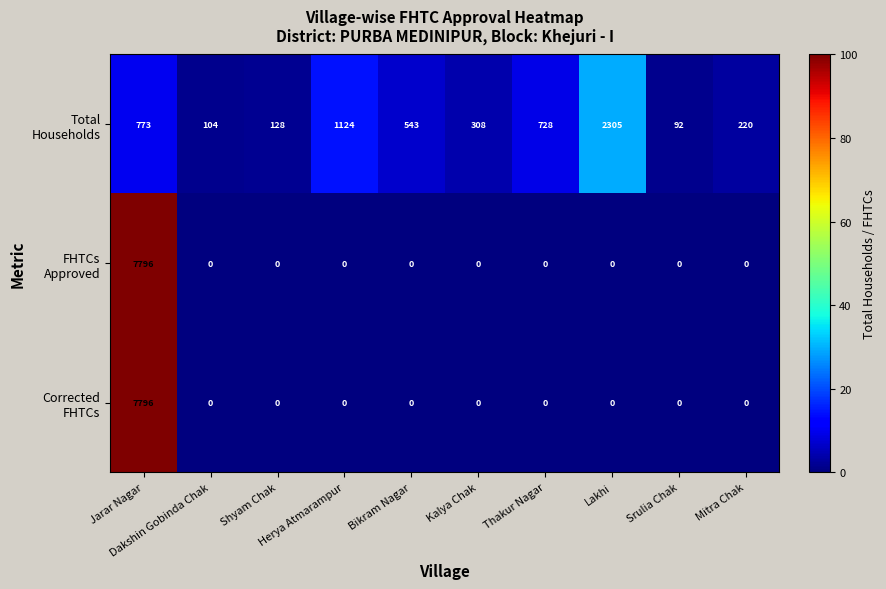

What is the maximum value shown in the chart?

7796